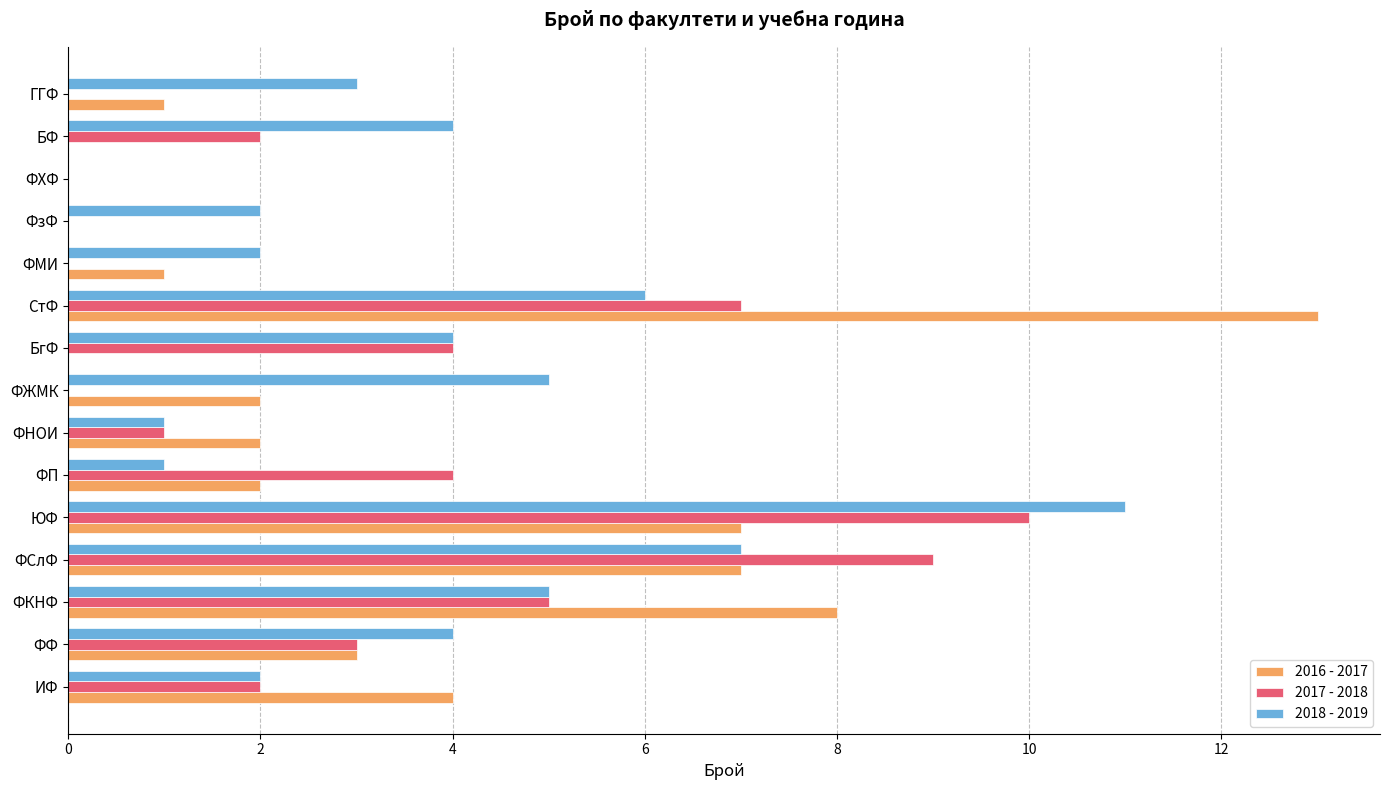

Is the value of 2016 - 2017 at ФП greater than the value of 2017 - 2018 at ФФ?

No